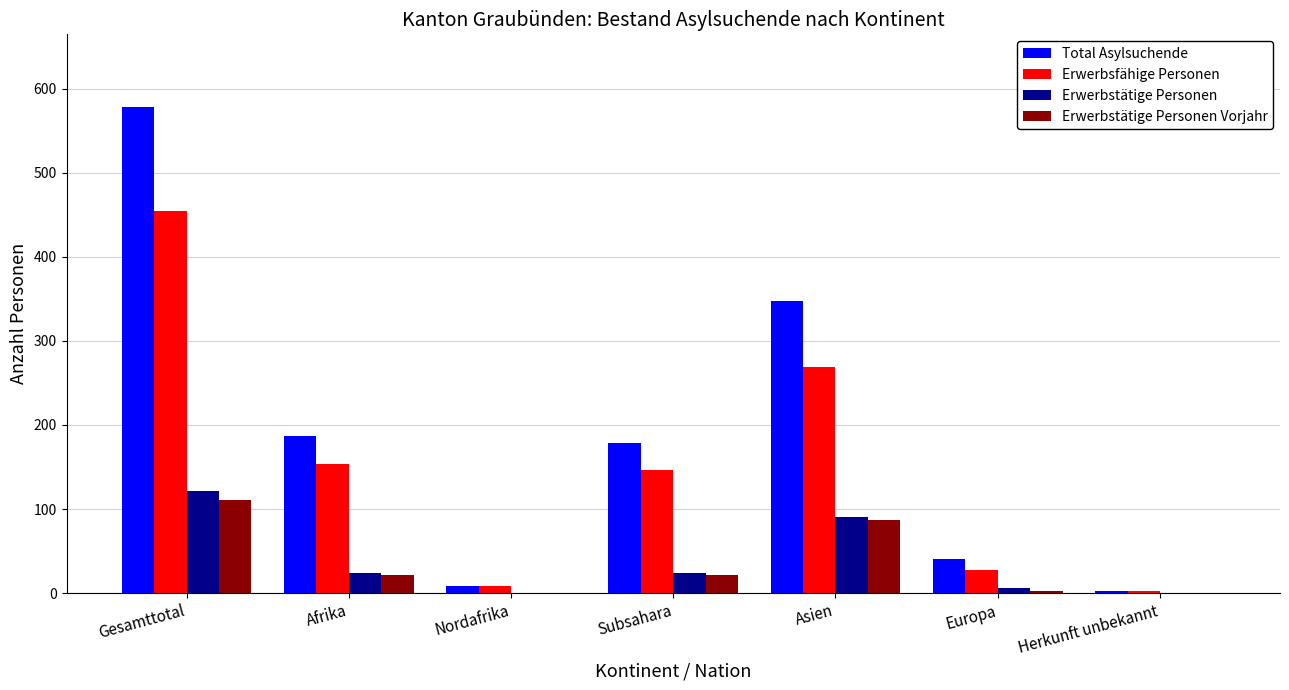

Which series changed the most between Subsahara and Asien?

Total Asylsuchende